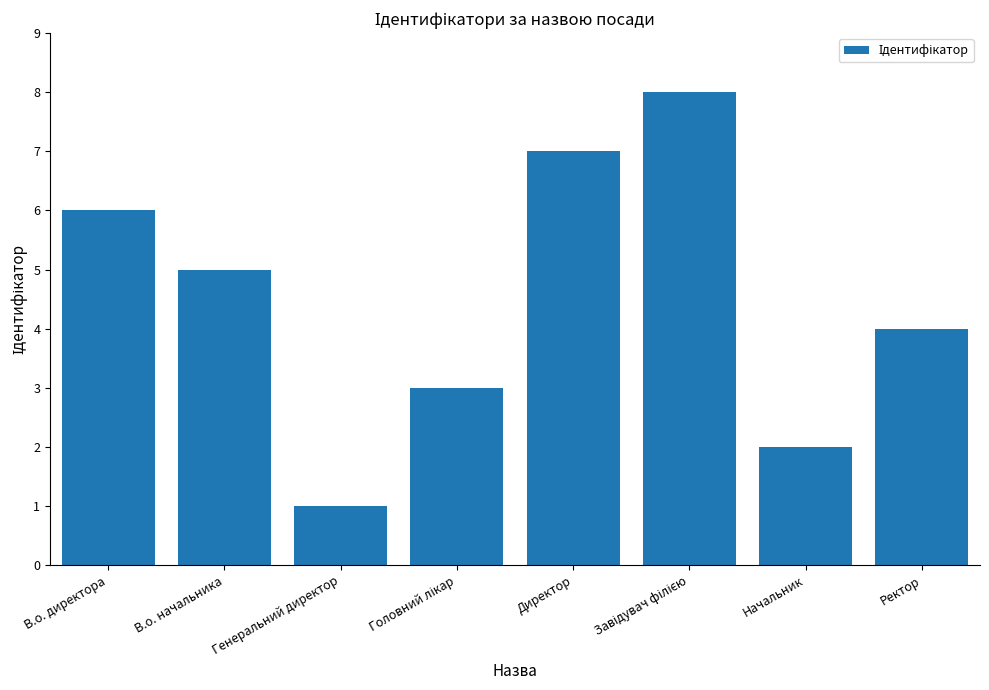

What is the label of the 8th bar from the left?

Ректор